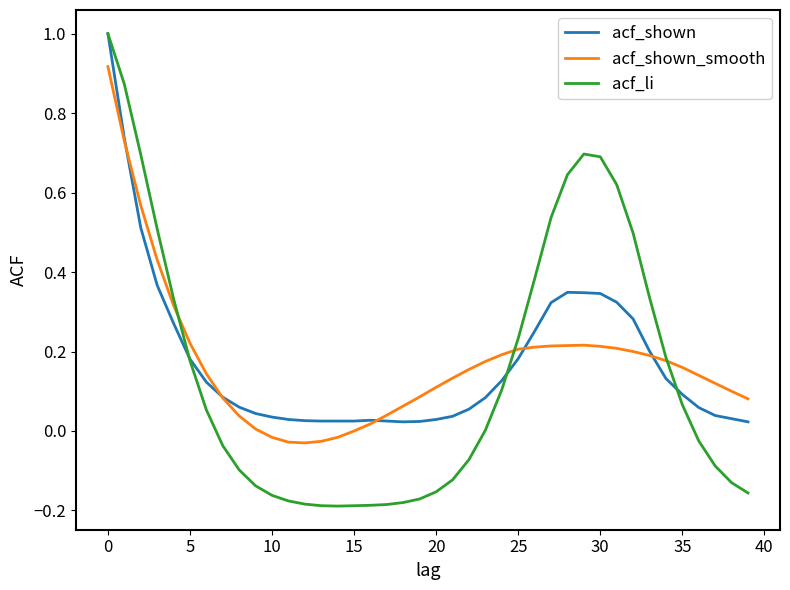

Which series has the largest range (max minus min)?

acf_li